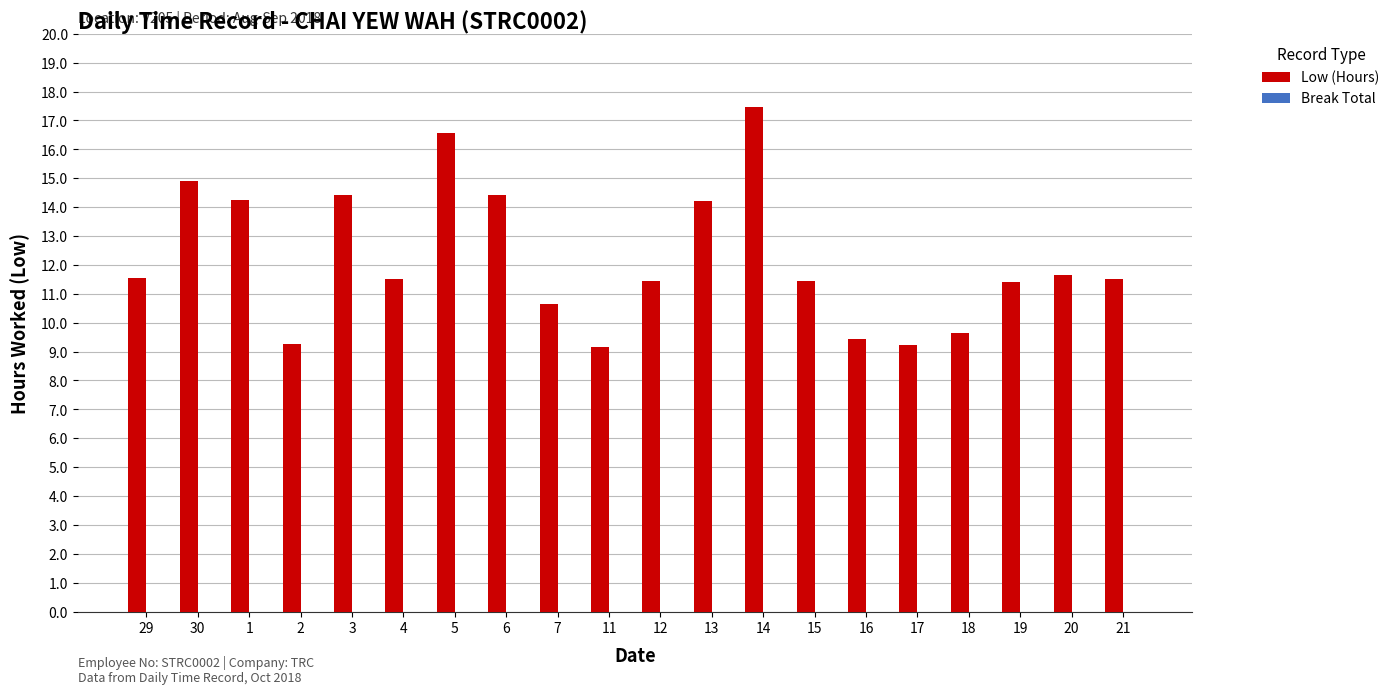

What position from the left is 17?

16